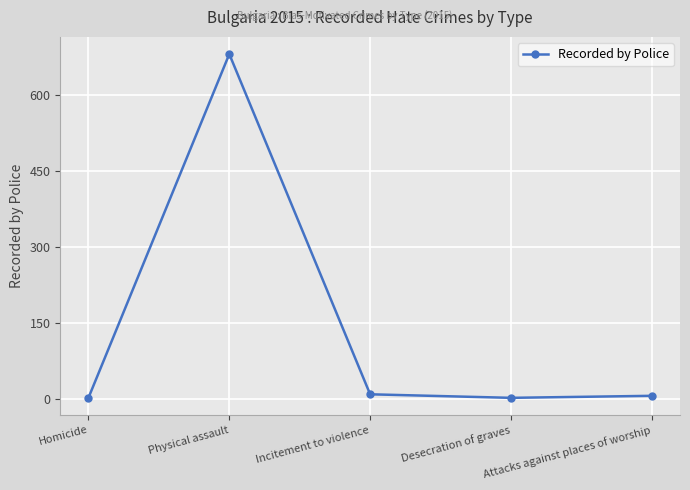

What is the difference between the values at Incitement to violence and Attacks against places of worship?

3